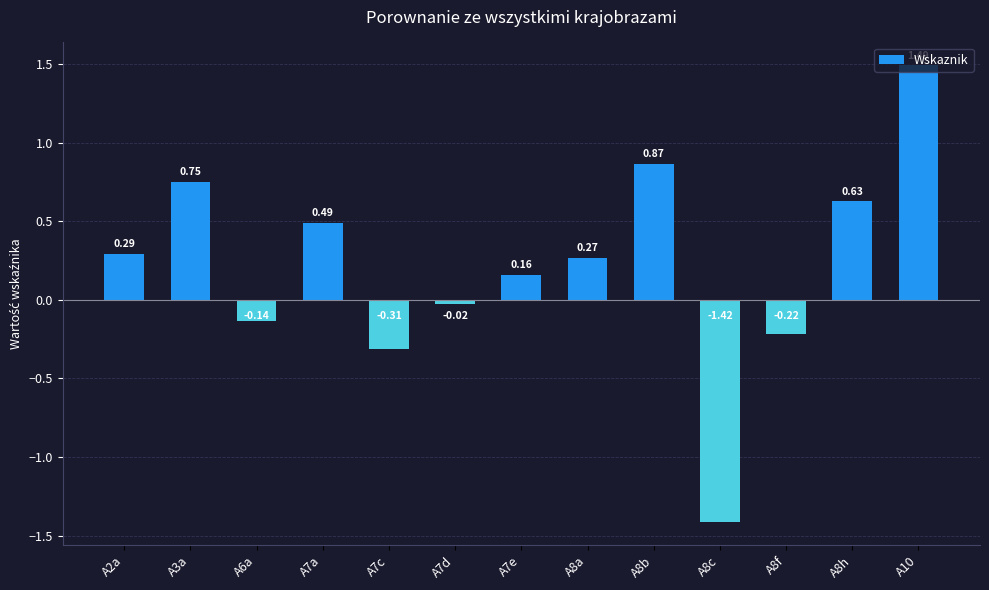

What is the difference between the maximum and minimum values?

2.9